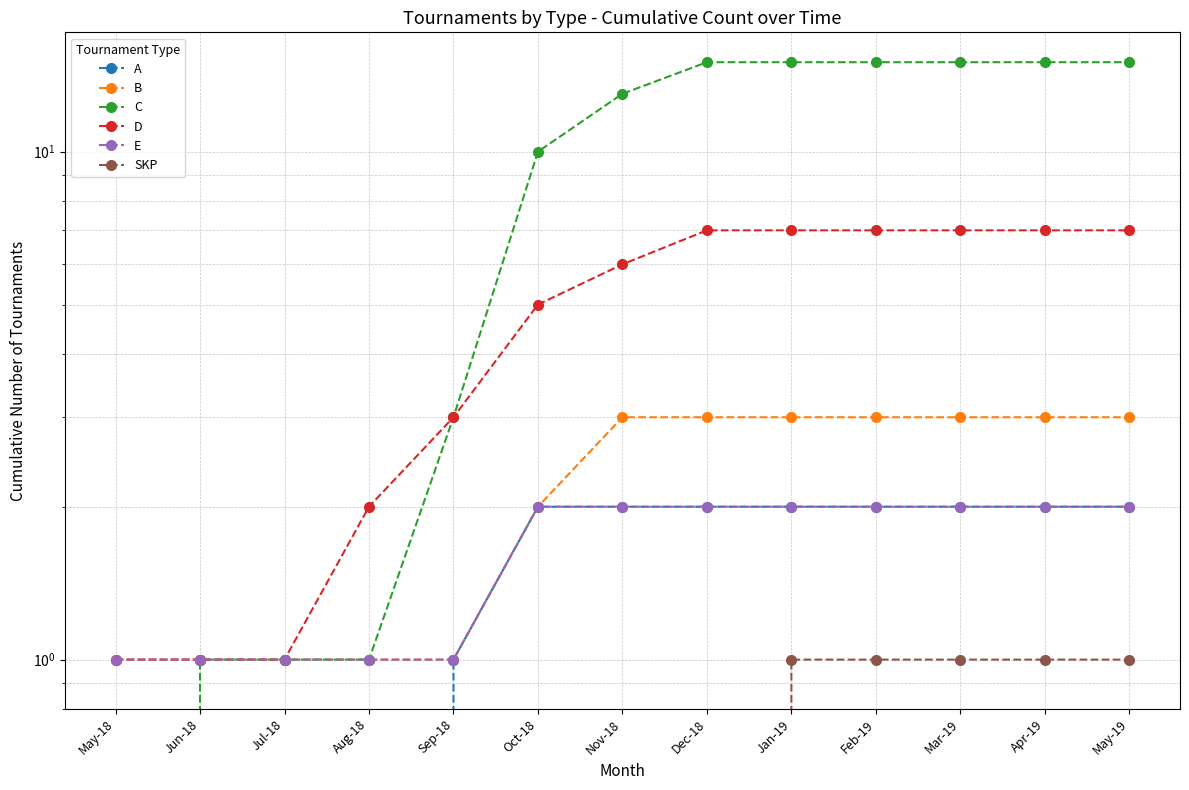

What is the minimum value for E?

1